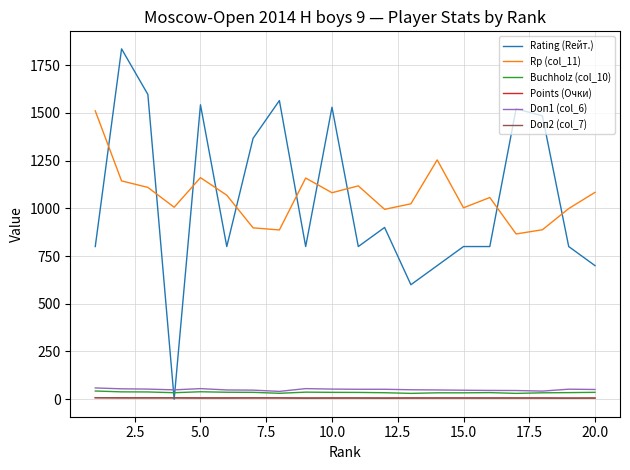

Which series has the largest range (max minus min)?

Rating (Rейт.)